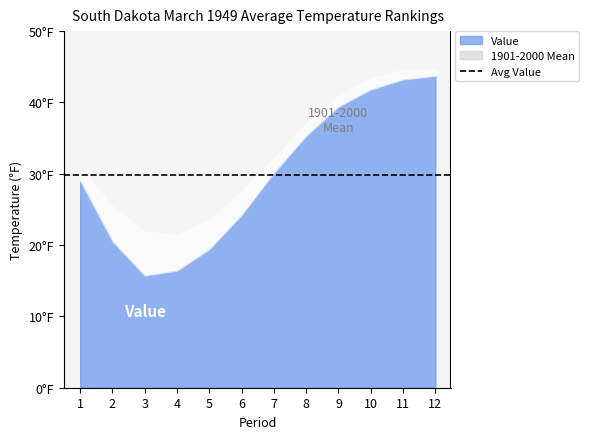

At which label does 1901-2000 Mean first exceed 32?

7